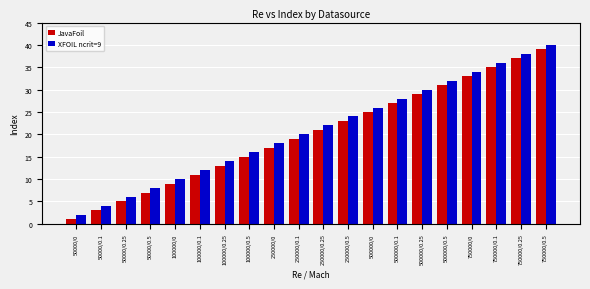

What is the average value of the JavaFoil series?

20